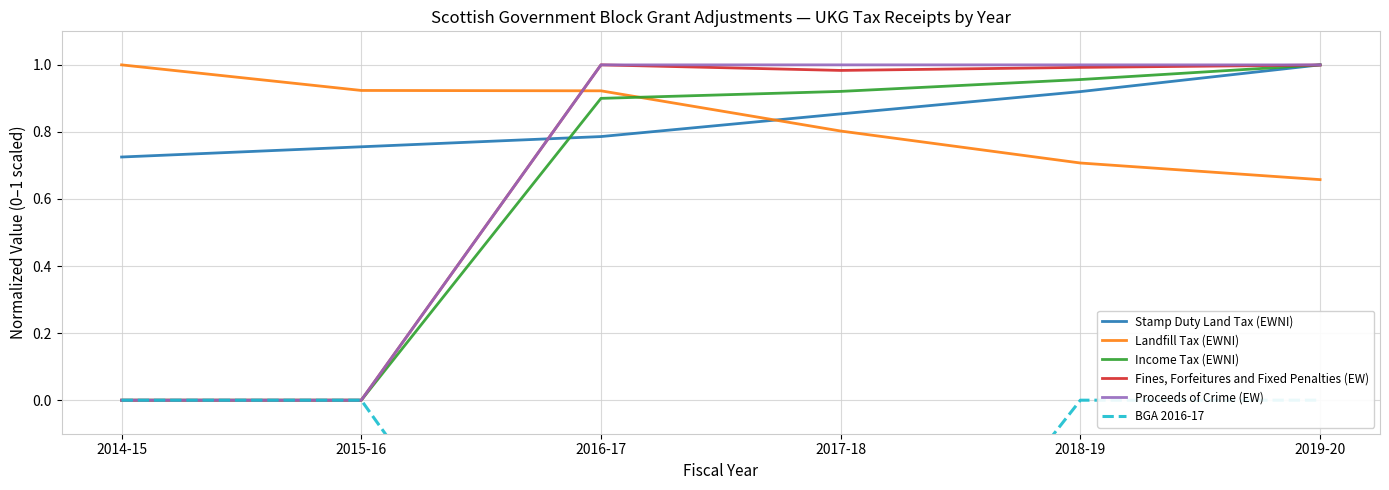

What is the sum of all Income Tax (EWNI) values?

3.8